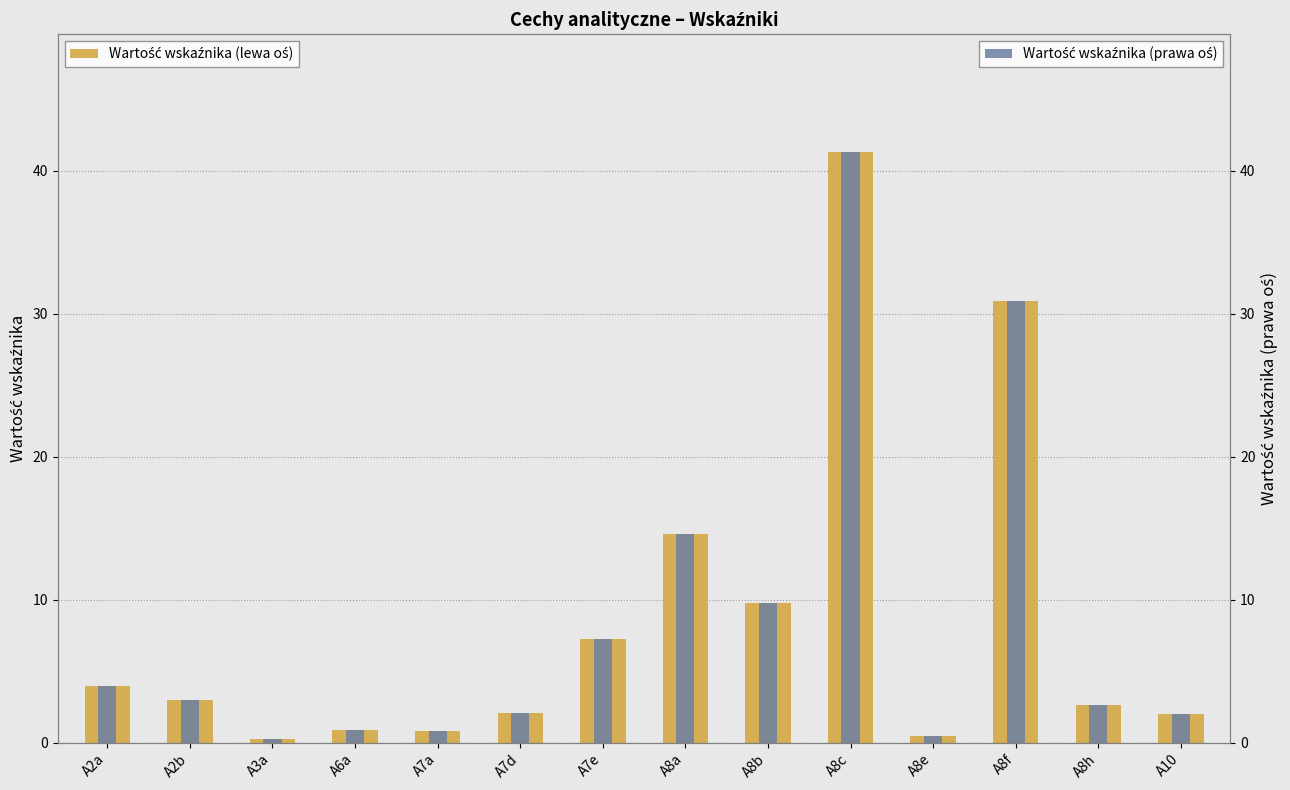

At which label is Wartość (oś prawa) closest to 20?

A8a